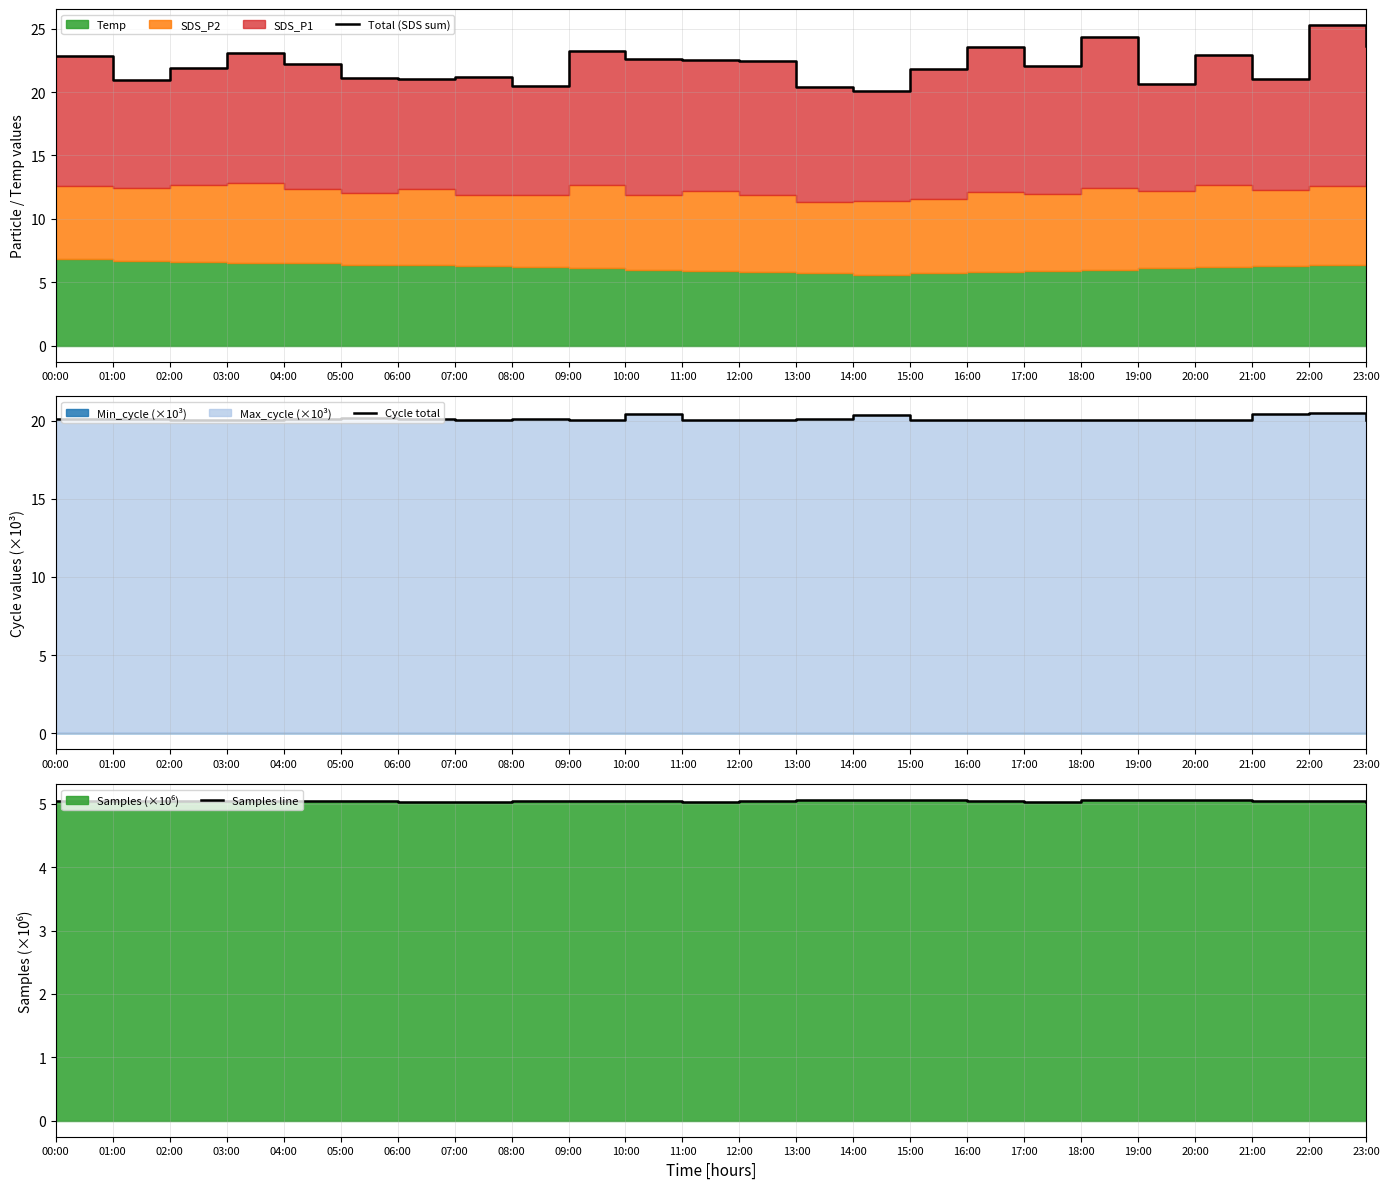

Rank the categories by Total (SDS sum) value from lowest to highest.

14:00, 13:00, 08:00, 19:00, 01:00, 06:00, 21:00, 05:00, 07:00, 15:00, 02:00, 17:00, 04:00, 12:00, 11:00, 10:00, 00:00, 20:00, 03:00, 09:00, 16:00, 23:00, 18:00, 22:00